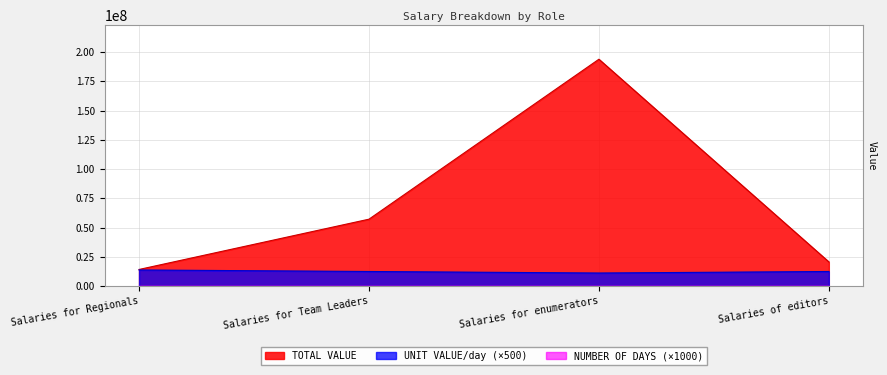

What is the minimum value for UNIT VALUE/day?

11336000